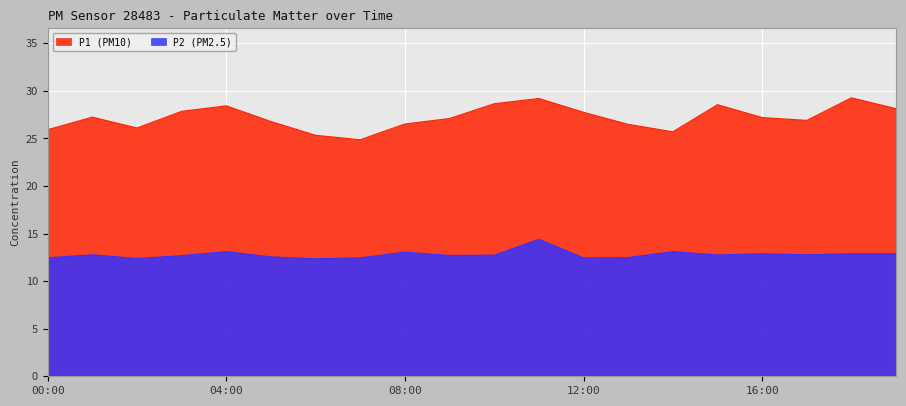

At how many categories does at least one series exceed 21?

20